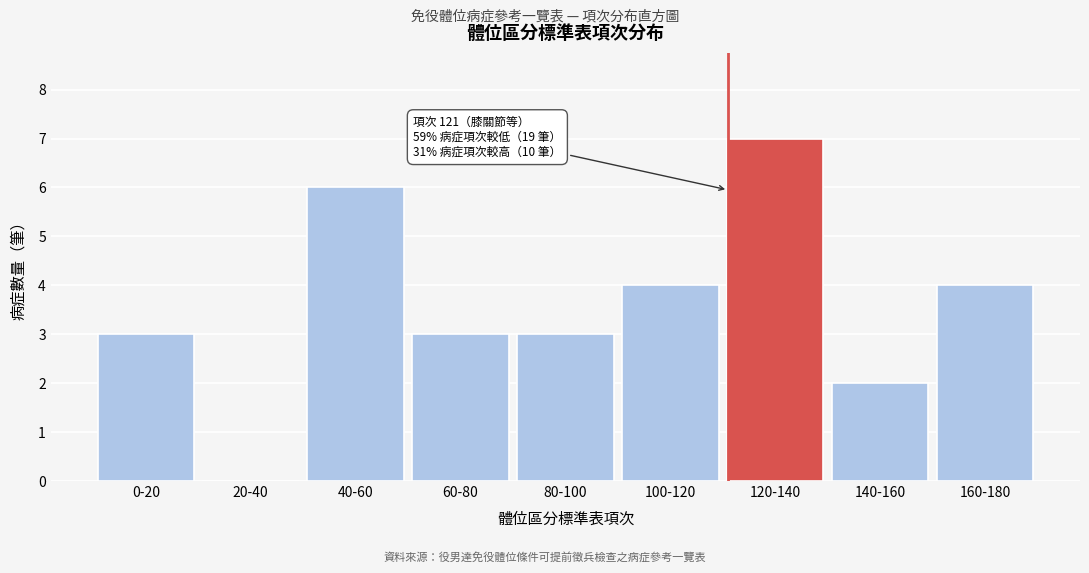

Reading right to left, list all the values displayed in this chart.

160-180=4	140-160=2	120-140=7	100-120=4	80-100=3	60-80=3	40-60=6	20-40=0	0-20=3